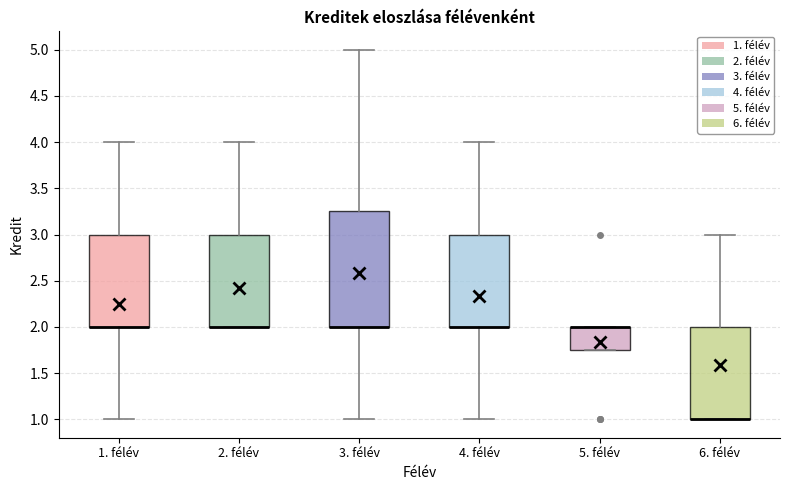

Reading left to right, transcribe this box plot: for each box, give where its median line is, the range the box spans, and where its two whiskers end, as read against the y-axis. The values are not printed on the chart, so give them approximately, as read against the axis.

1. félév: median 2.00 (drawn on the box's lower edge), box 2.00 to 3.00, whiskers 1.00 to 4.00
2. félév: median 2.00 (drawn on the box's lower edge), box 2.00 to 3.00, whiskers 2.00 to 4.00
3. félév: median 2.00 (drawn on the box's lower edge), box 2.00 to 3.25, whiskers 1.00 to 5.00
4. félév: median 2.00 (drawn on the box's lower edge), box 2.00 to 3.00, whiskers 1.00 to 4.00
5. félév: median 2.00 (drawn on the box's upper edge), box 1.75 to 2.00, whiskers 1.75 to 2.00
6. félév: median 1.00 (drawn on the box's lower edge), box 1.00 to 2.00, whiskers 1.00 to 3.00